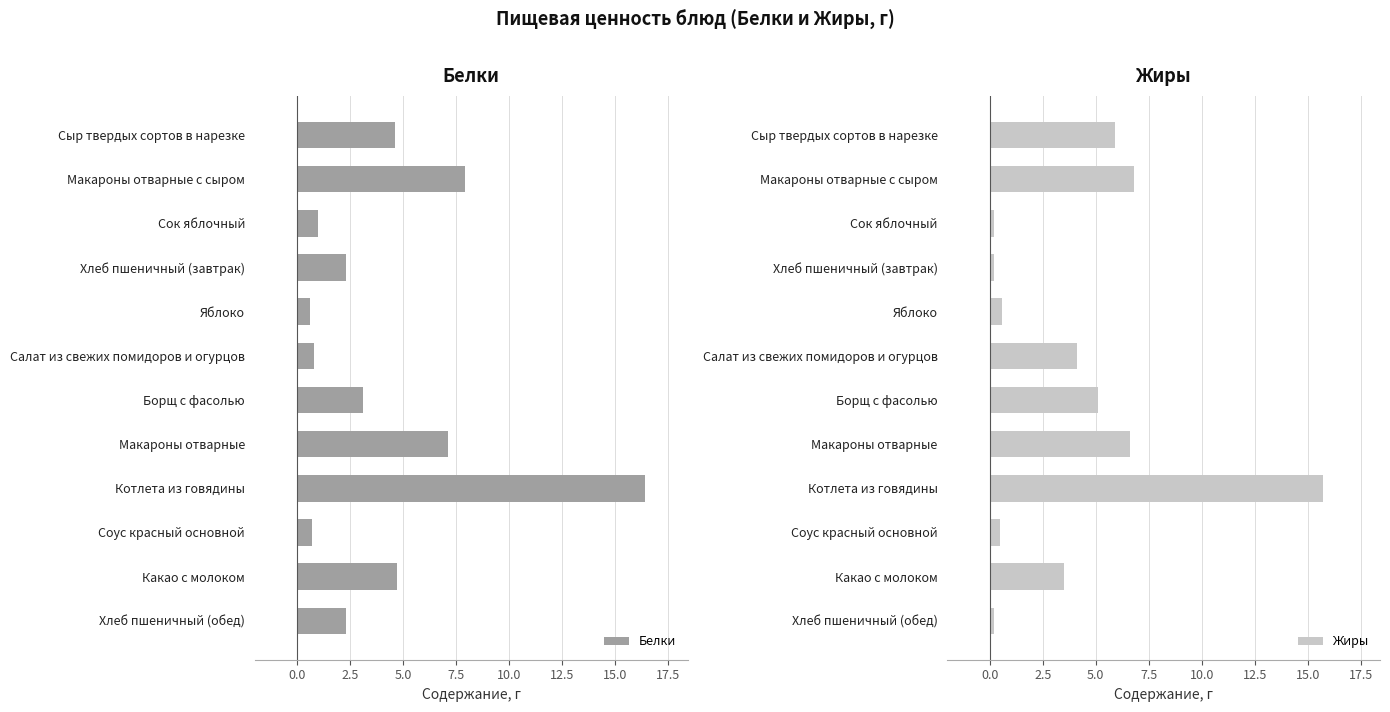

What is the difference between the Жиры values at Макароны отварные and Сыр твердых сортов в нарезке?

0.7